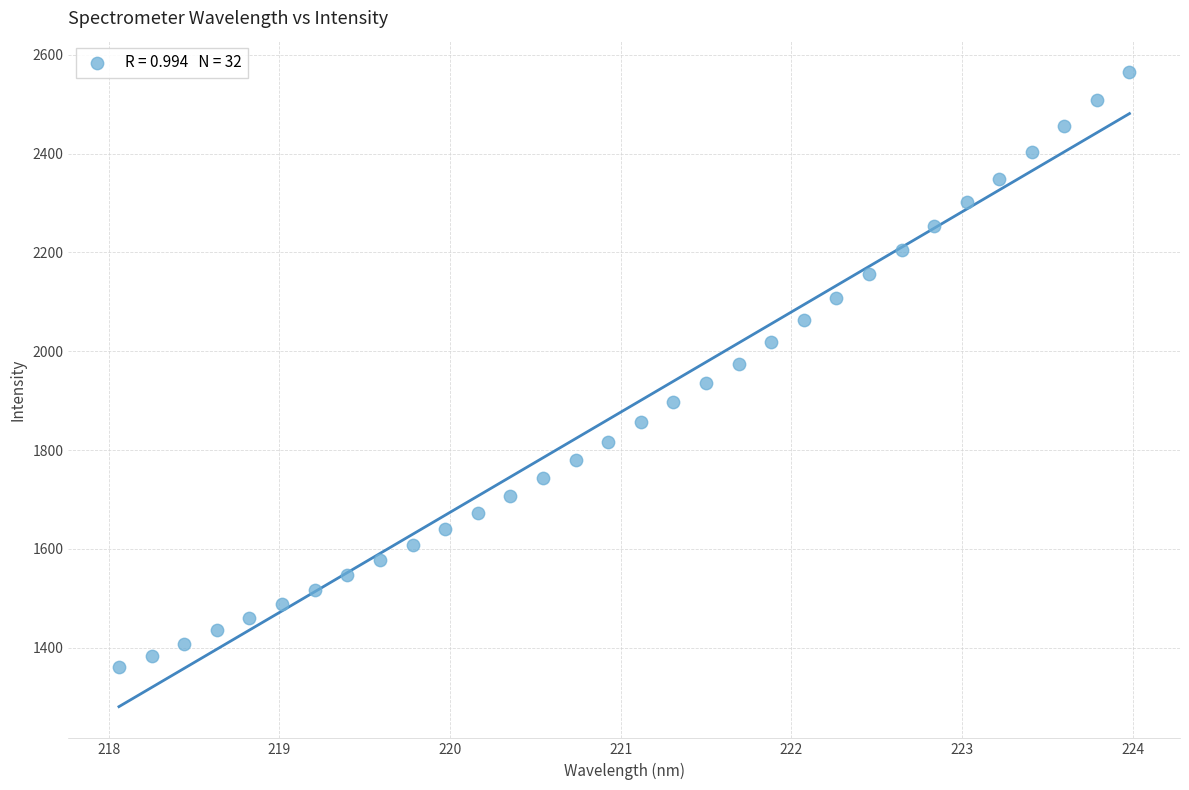

What is the range of X values (max minus min)?

5.9